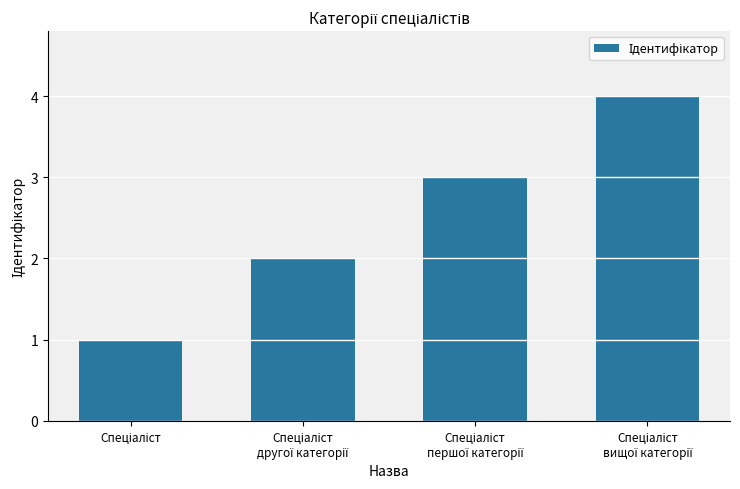

What is the difference between the maximum and minimum values?

3